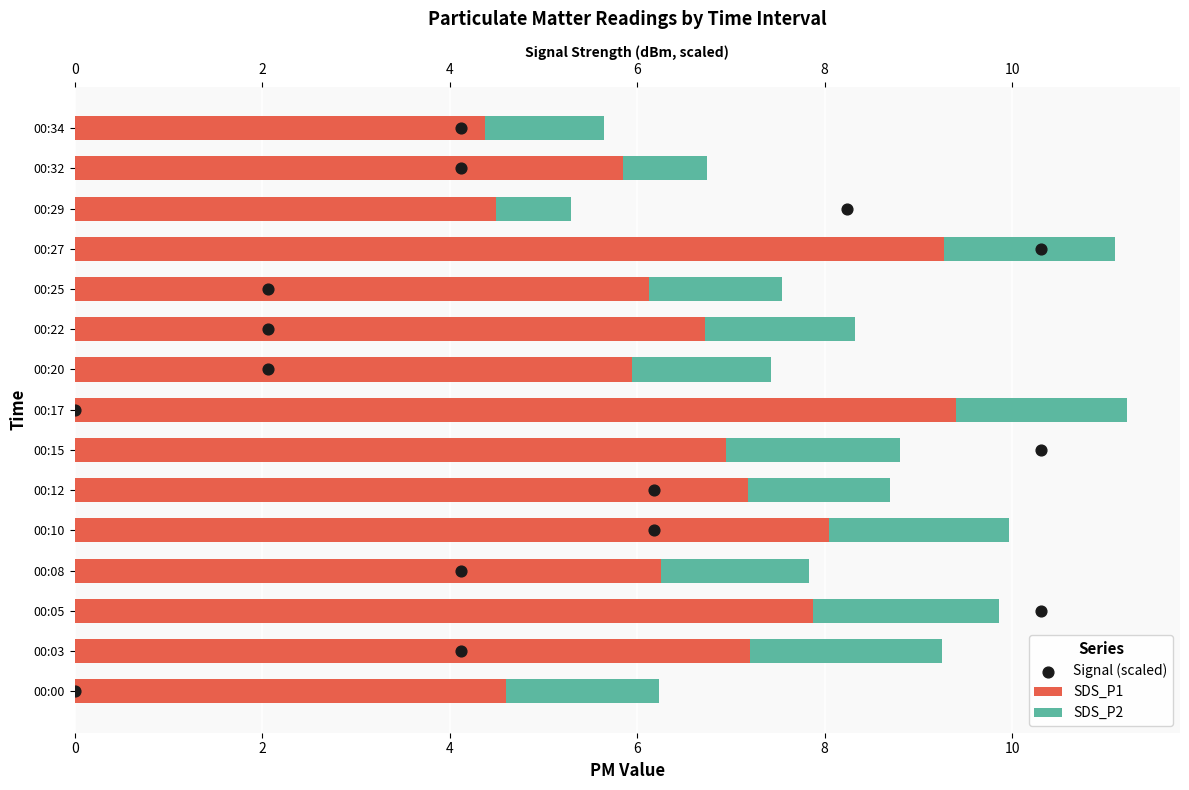

Which series reaches the minimum Y coordinate?

Signal (scaled)